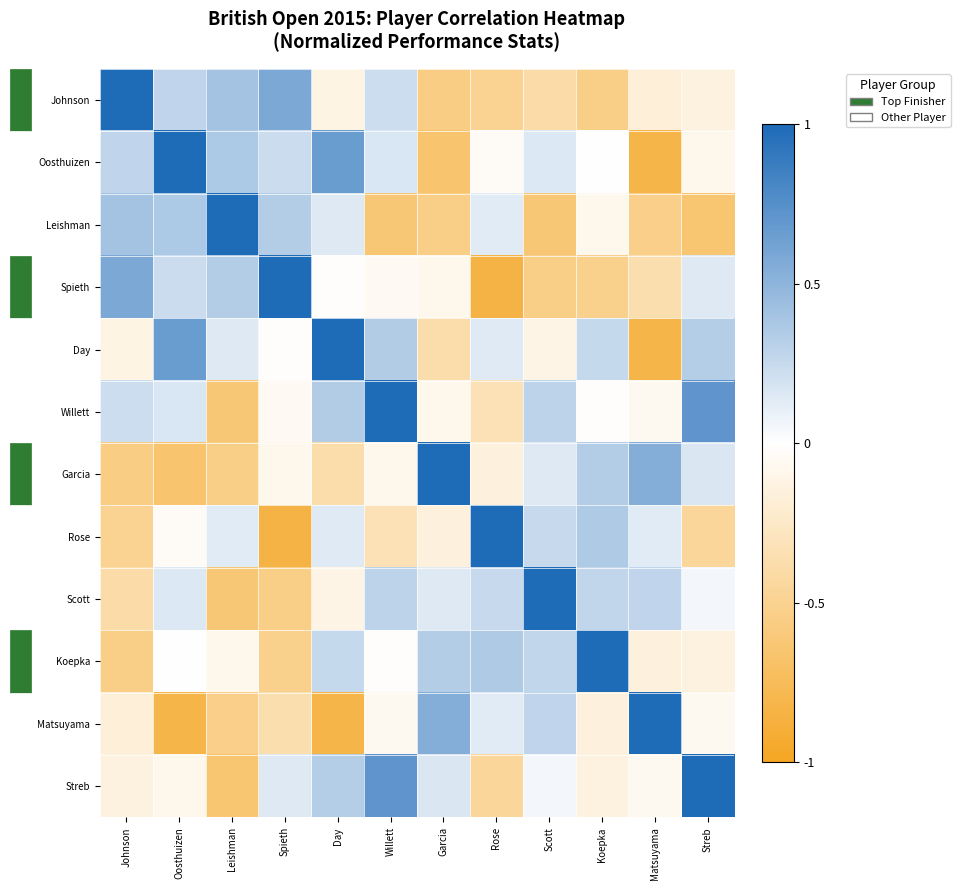

Reading right to left, transcribe all the data shown in this chart.

Johnson: Streb=-0.1	Matsuyama=-0.2	Koepka=-0.5	Scott=-0.4	Rose=-0.5	Garcia=-0.6	Willett=0.2	Day=-0.1	Spieth=0.6	Leishman=0.4	Oosthuizen=0.3	Johnson=1.0
Oosthuizen: Streb=-0.1	Matsuyama=-0.8	Koepka=-0.0	Scott=0.2	Rose=-0.0	Garcia=-0.7	Willett=0.2	Day=0.7	Spieth=0.2	Leishman=0.4	Oosthuizen=1.0	Johnson=0.3
Leishman: Streb=-0.6	Matsuyama=-0.5	Koepka=-0.1	Scott=-0.6	Rose=0.1	Garcia=-0.5	Willett=-0.6	Day=0.1	Spieth=0.3	Leishman=1.0	Oosthuizen=0.4	Johnson=0.4
Spieth: Streb=0.1	Matsuyama=-0.4	Koepka=-0.5	Scott=-0.5	Rose=-0.8	Garcia=-0.1	Willett=-0.1	Day=-0.0	Spieth=1.0	Leishman=0.3	Oosthuizen=0.2	Johnson=0.6
Day: Streb=0.3	Matsuyama=-0.8	Koepka=0.3	Scott=-0.1	Rose=0.1	Garcia=-0.4	Willett=0.3	Day=1.0	Spieth=-0.0	Leishman=0.1	Oosthuizen=0.7	Johnson=-0.1
Willett: Streb=0.7	Matsuyama=-0.1	Koepka=-0.0	Scott=0.3	Rose=-0.3	Garcia=-0.1	Willett=1.0	Day=0.3	Spieth=-0.1	Leishman=-0.6	Oosthuizen=0.2	Johnson=0.2
Garcia: Streb=0.2	Matsuyama=0.5	Koepka=0.3	Scott=0.1	Rose=-0.1	Garcia=1.0	Willett=-0.1	Day=-0.4	Spieth=-0.1	Leishman=-0.5	Oosthuizen=-0.7	Johnson=-0.6
Rose: Streb=-0.5	Matsuyama=0.1	Koepka=0.4	Scott=0.2	Rose=1.0	Garcia=-0.1	Willett=-0.3	Day=0.1	Spieth=-0.8	Leishman=0.1	Oosthuizen=-0.0	Johnson=-0.5
Scott: Streb=0.1	Matsuyama=0.3	Koepka=0.3	Scott=1.0	Rose=0.2	Garcia=0.1	Willett=0.3	Day=-0.1	Spieth=-0.5	Leishman=-0.6	Oosthuizen=0.2	Johnson=-0.4
Koepka: Streb=-0.1	Matsuyama=-0.2	Koepka=1.0	Scott=0.3	Rose=0.4	Garcia=0.3	Willett=-0.0	Day=0.3	Spieth=-0.5	Leishman=-0.1	Oosthuizen=-0.0	Johnson=-0.5
Matsuyama: Streb=-0.1	Matsuyama=1.0	Koepka=-0.2	Scott=0.3	Rose=0.1	Garcia=0.5	Willett=-0.1	Day=-0.8	Spieth=-0.4	Leishman=-0.5	Oosthuizen=-0.8	Johnson=-0.2
Streb: Streb=1.0	Matsuyama=-0.1	Koepka=-0.1	Scott=0.1	Rose=-0.5	Garcia=0.2	Willett=0.7	Day=0.3	Spieth=0.1	Leishman=-0.6	Oosthuizen=-0.1	Johnson=-0.1